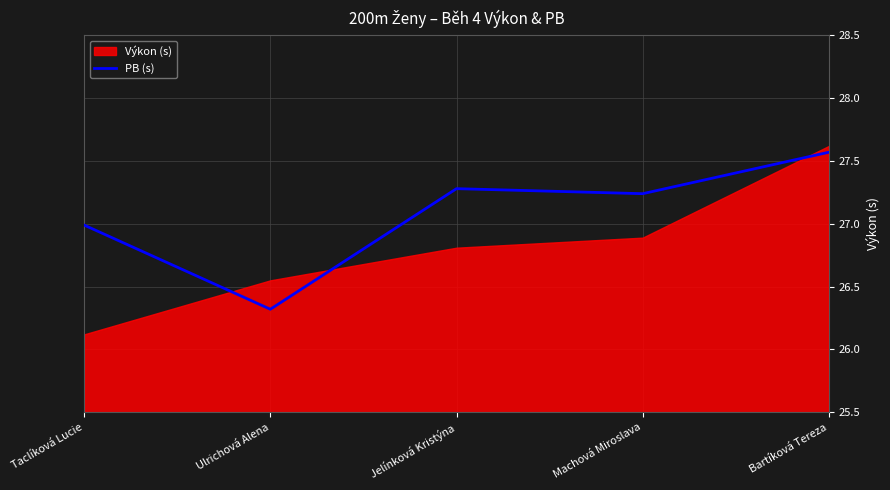

The value of PB (s) at Taclíková Lucie is 45.4. True or false?

False